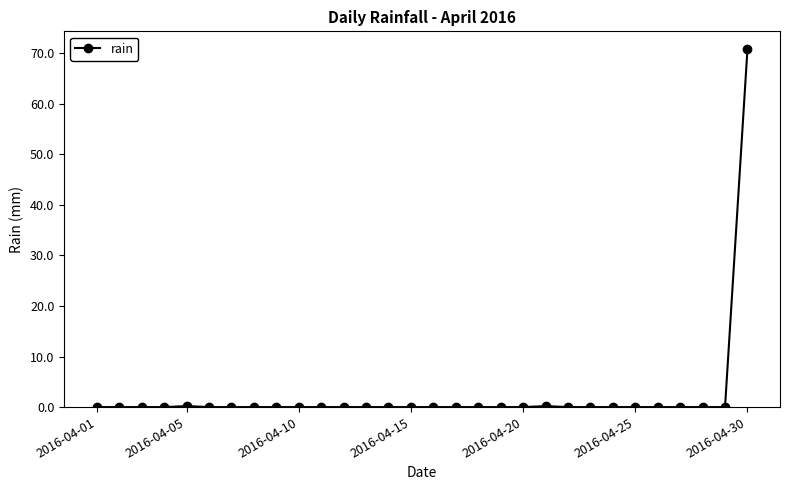

What is the difference between the maximum and minimum values?

70.8